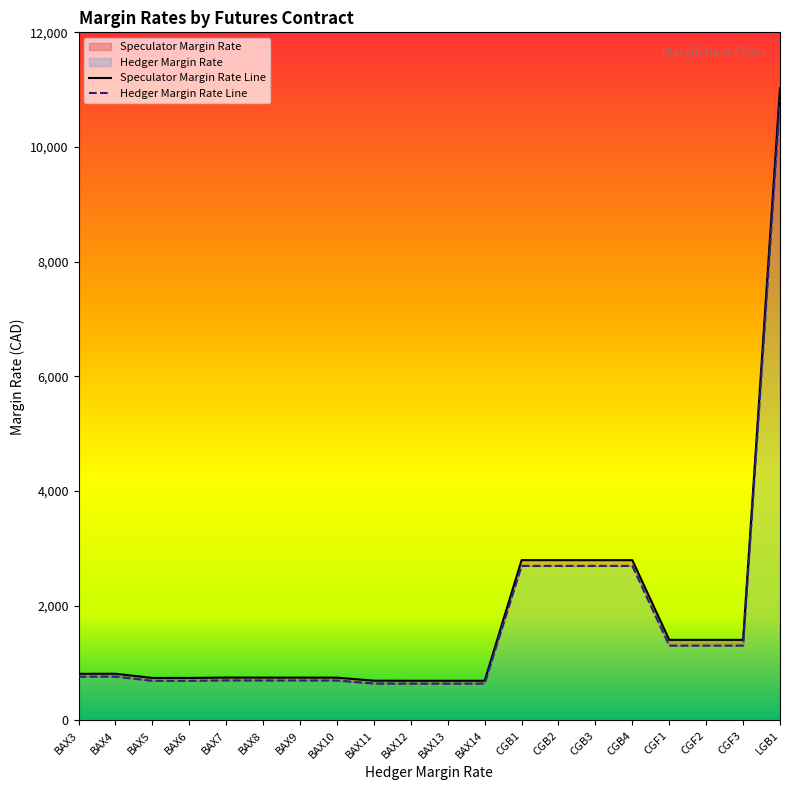

True or false: Hedger Margin Rate and Speculator Margin Rate intersect in this chart.

False